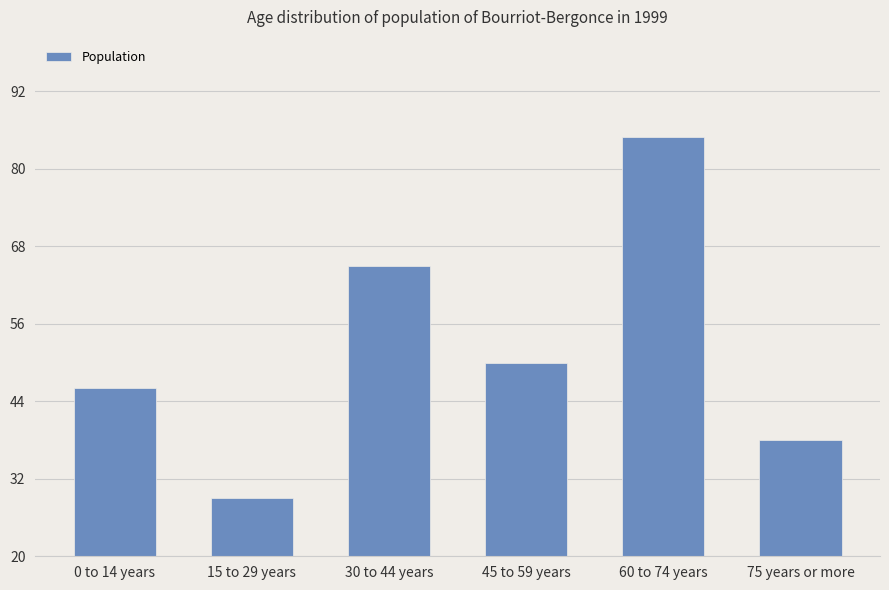

How many values are between 38 and 65?

4